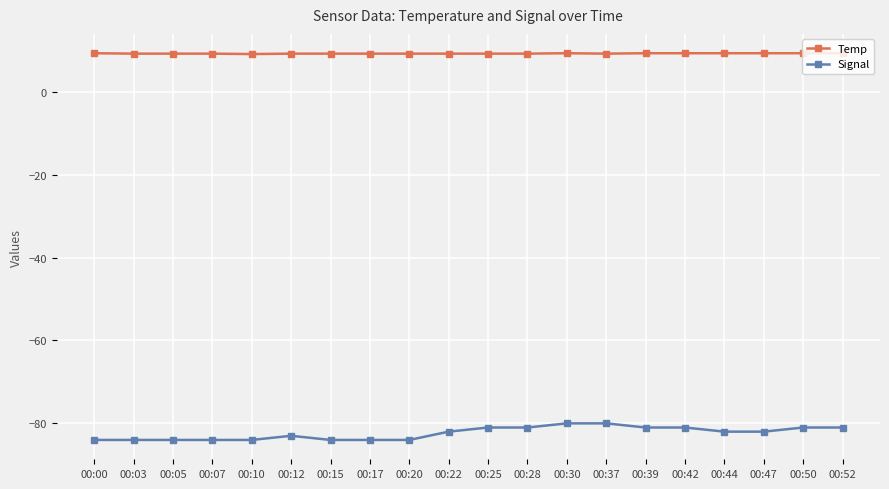

Is it true that Temp equals 9.1 at 00:10?

True